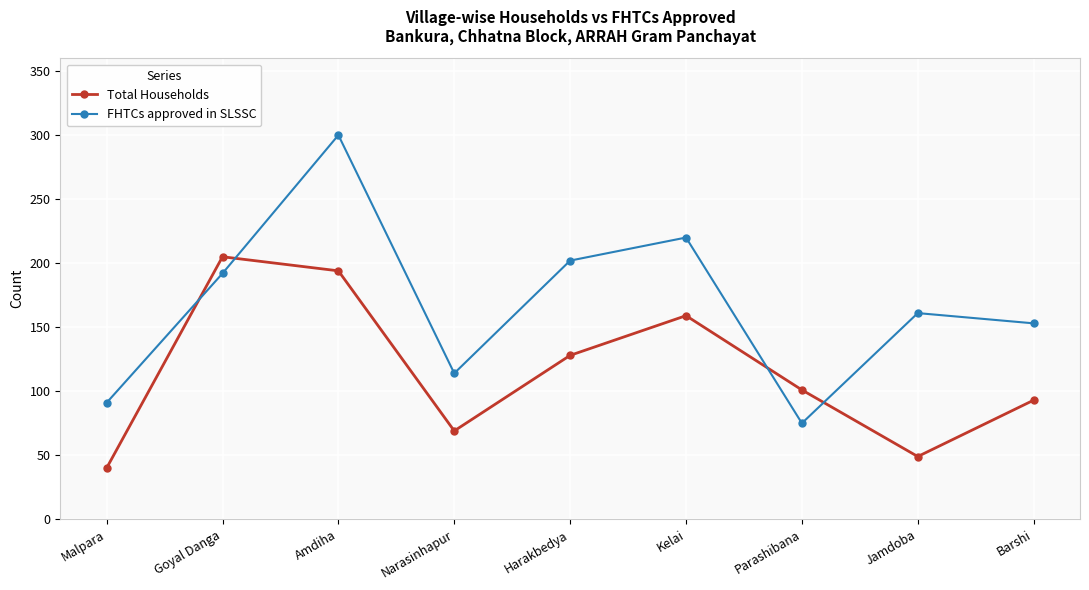

How many lines are shown in the chart?

2